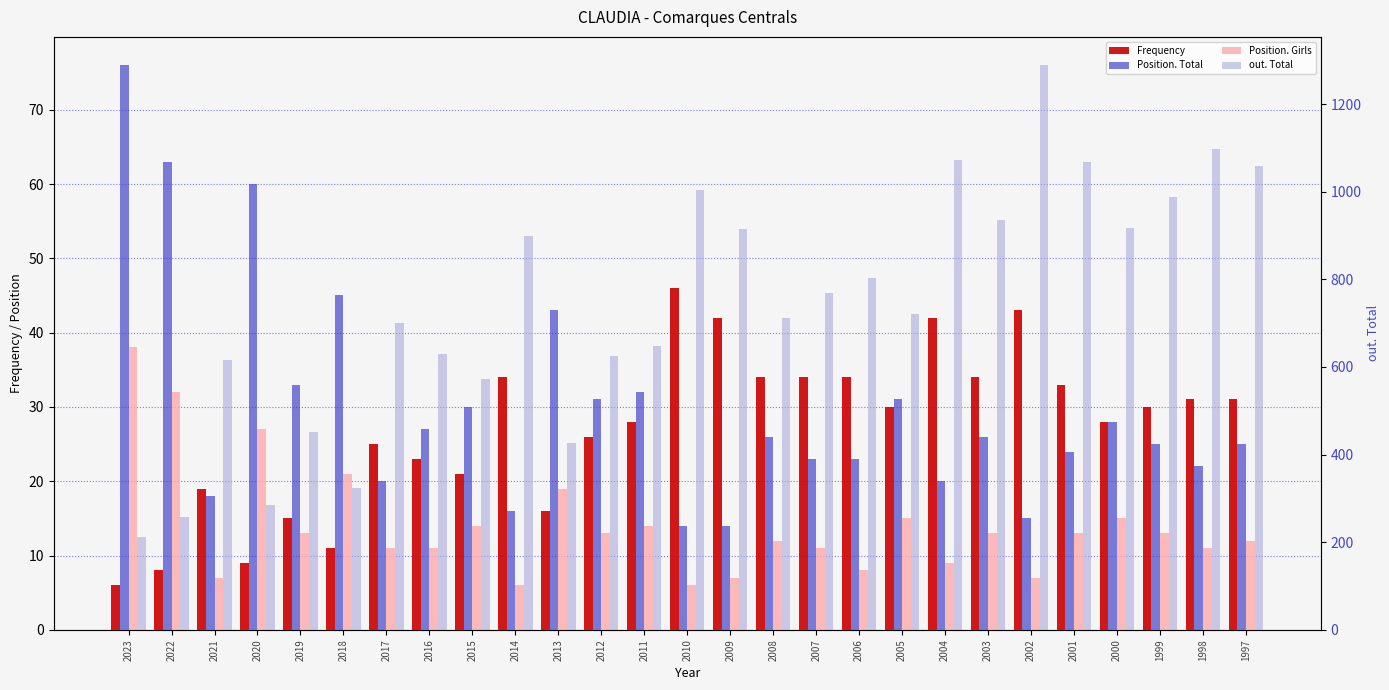

Rank the series by their maximum value, from lowest to highest.

Position. Girls, Frequency, Position. Total, out. Total